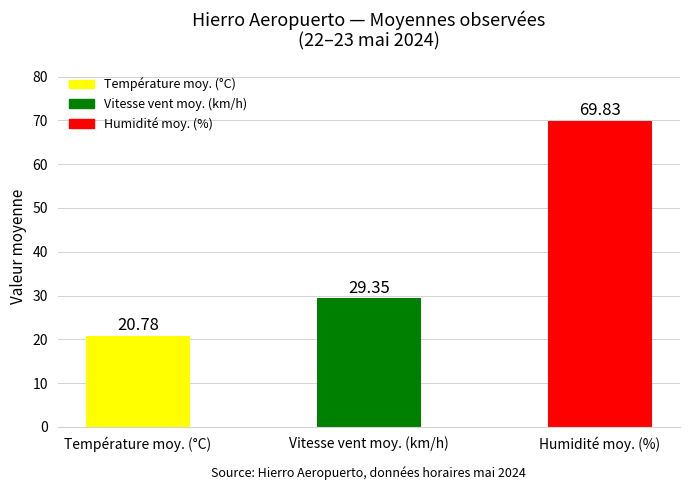

What is the sum of all values?

120.0